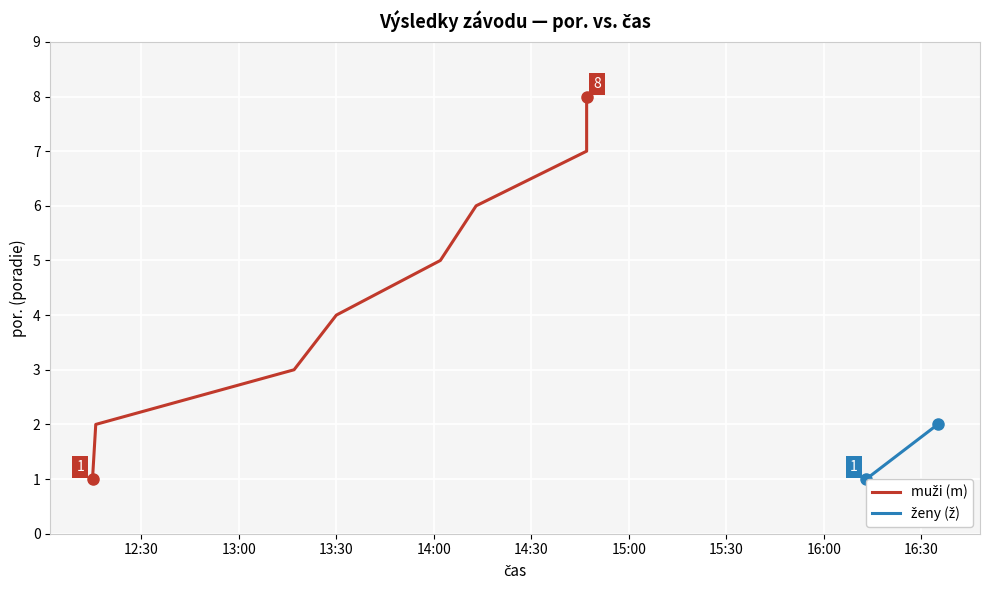

What is the greatest value displayed?

8